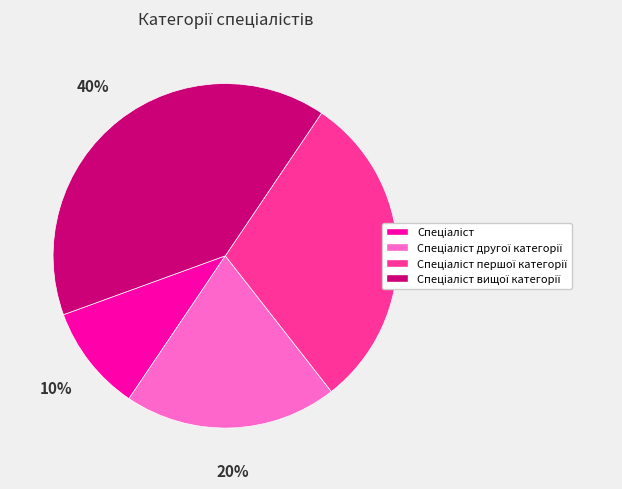

How many slices are in this pie chart?

4